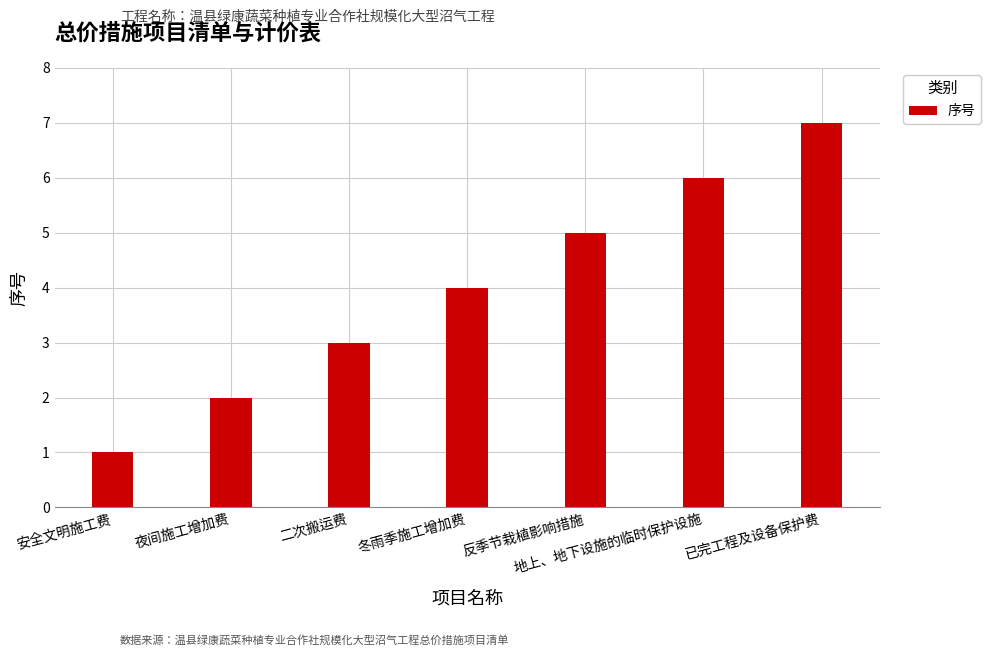

Reading left to right, what are all the values shown in this chart?

安全文明施工费=1	夜间施工增加费=2	二次搬运费=3	冬雨季施工增加费=4	反季节栽植影响措施=5	地上、地下设施的临时保护设施=6	已完工程及设备保护费=7